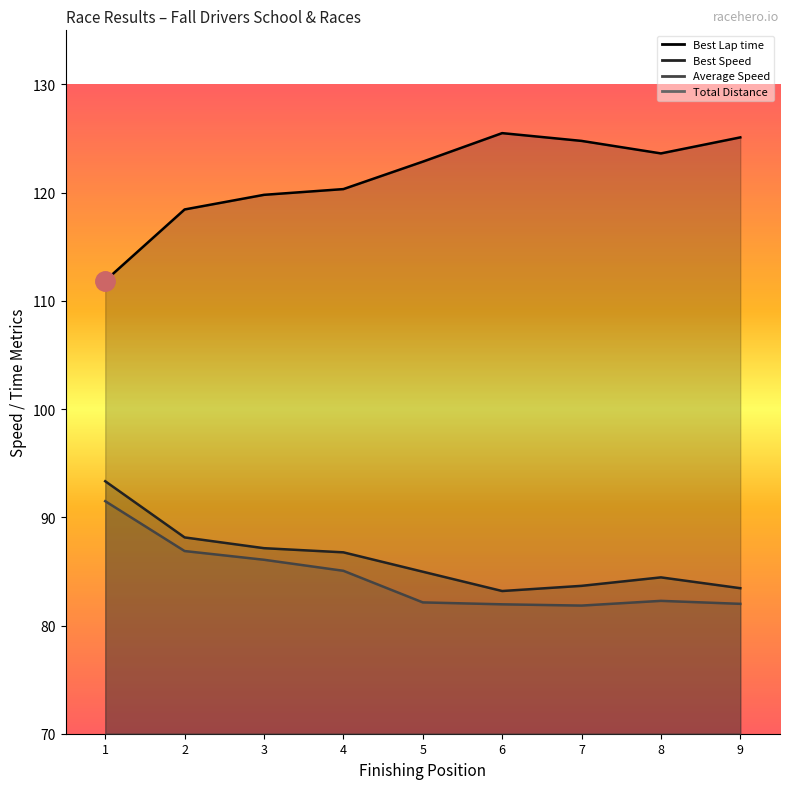

At how many categories does at least one series exceed 53?

9